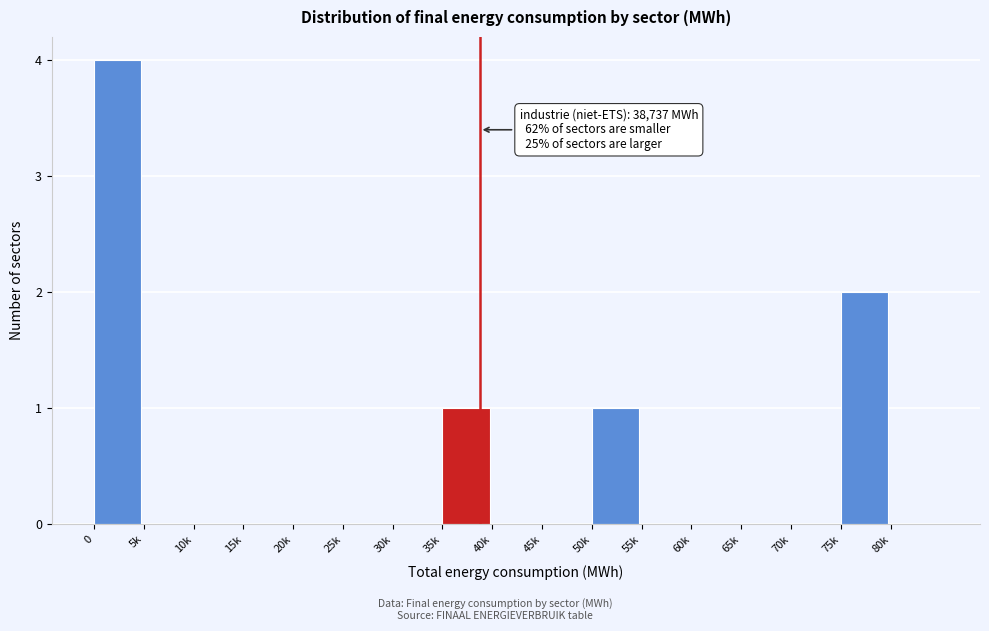

Reading left to right, list all the values displayed in this chart.

0=4	5k=0	10k=0	15k=0	20k=0	25k=0	30k=0	35k=1	40k=0	45k=0	50k=1	55k=0	60k=0	65k=0	70k=0	75k=2	80k=0